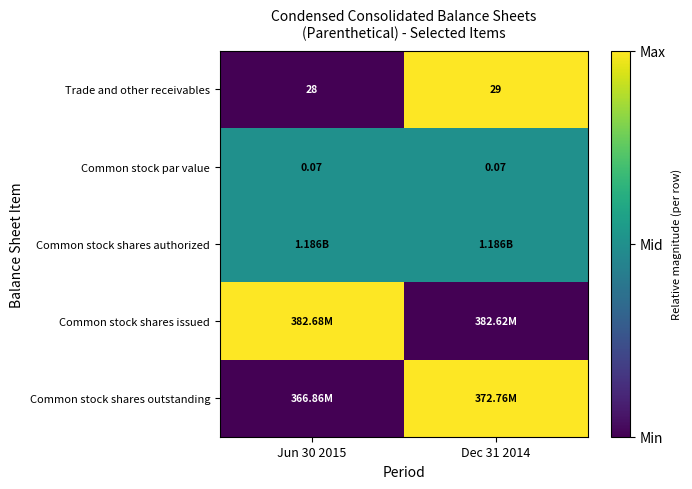

At which category does the chart reach its peak across all series?

Dec 31 2014